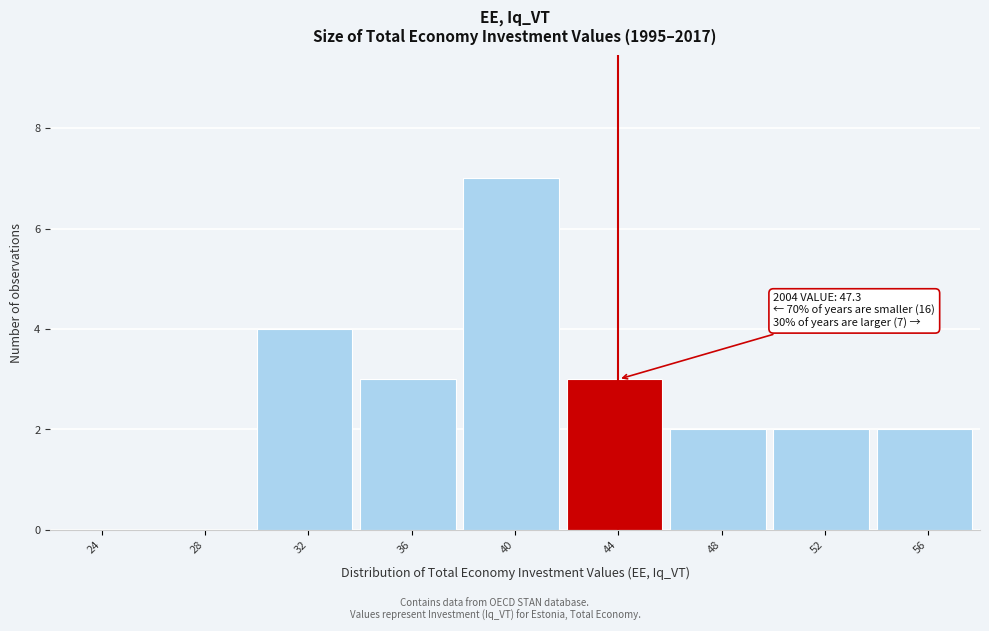

Reading left to right, list all the values displayed in this chart.

24=0	28=0	32=4	36=3	40=7	44=3	48=2	52=2	56=2